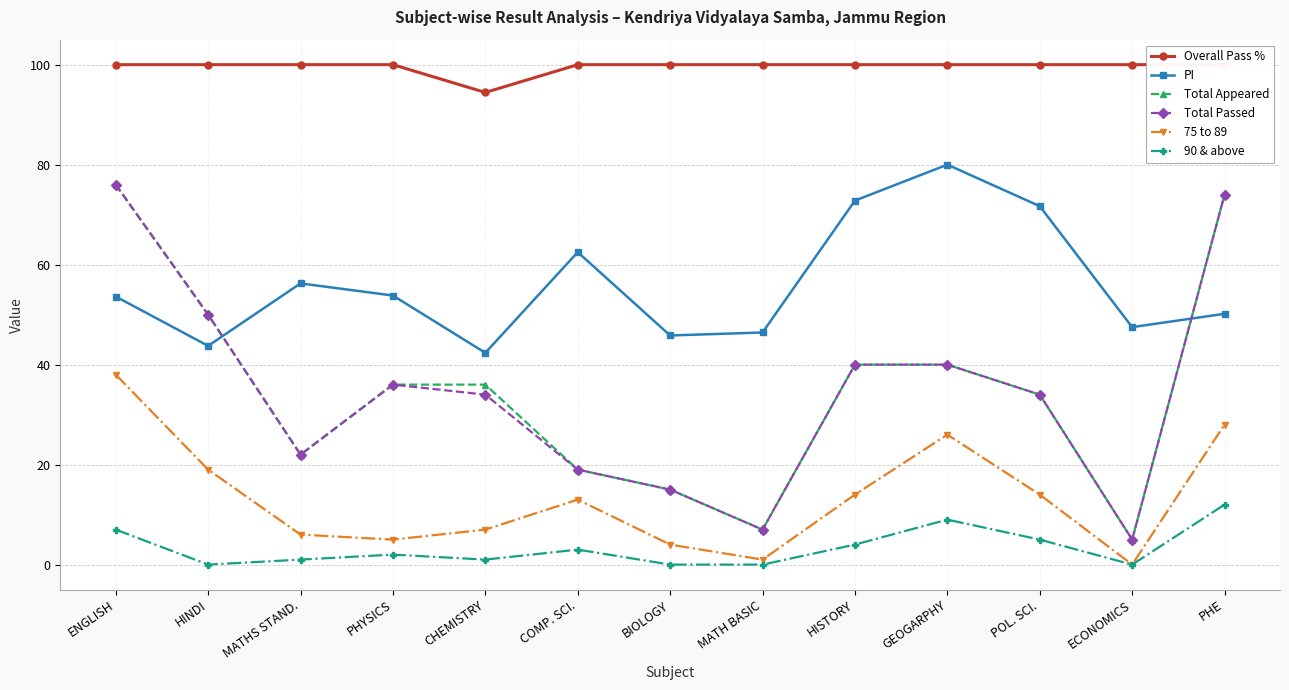

Is the value of PI at CHEMISTRY greater than the value of 75 to 89 at HINDI?

Yes